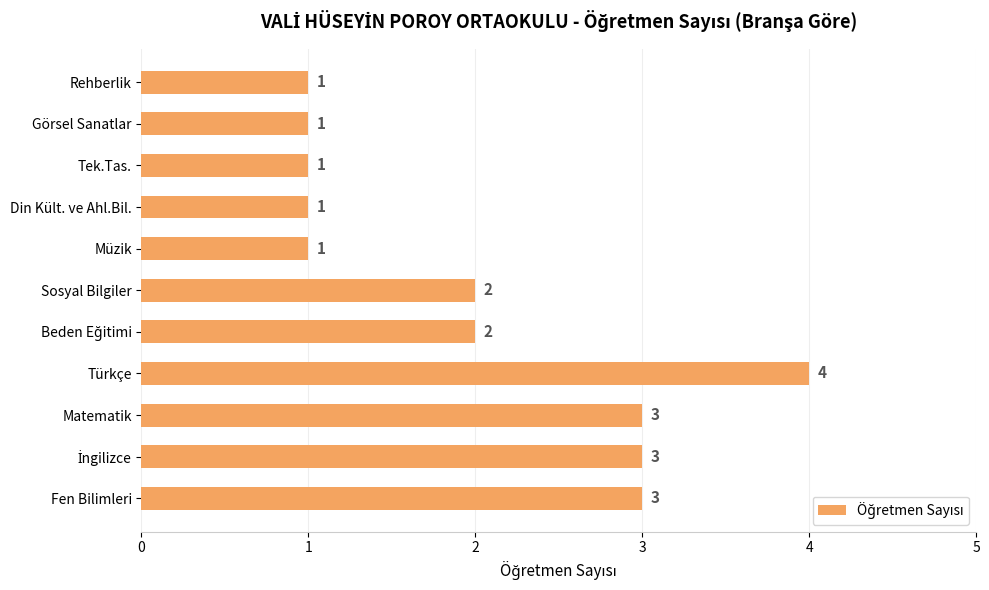

The chart shows a value of 1 at Müzik. True or false?

True